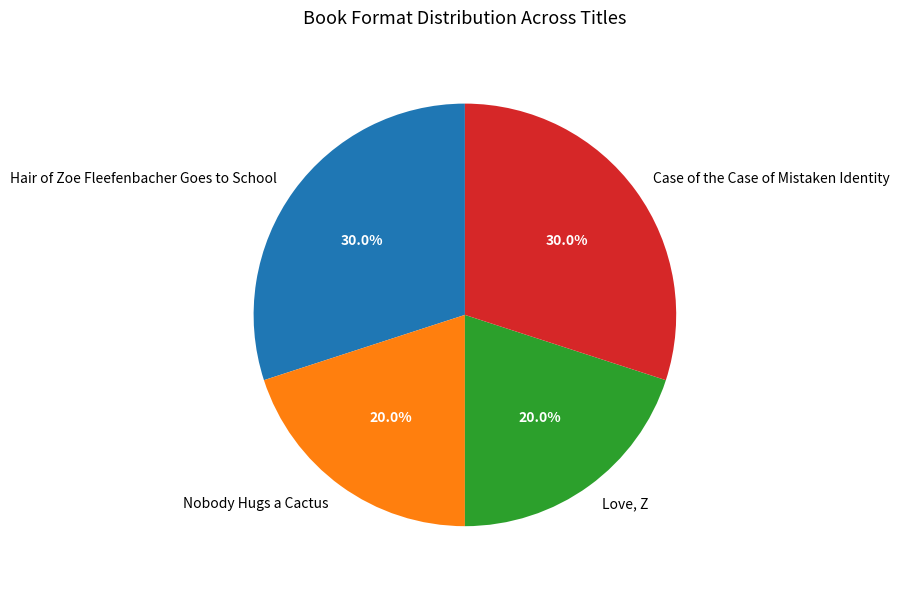

How many slices are in this pie chart?

4